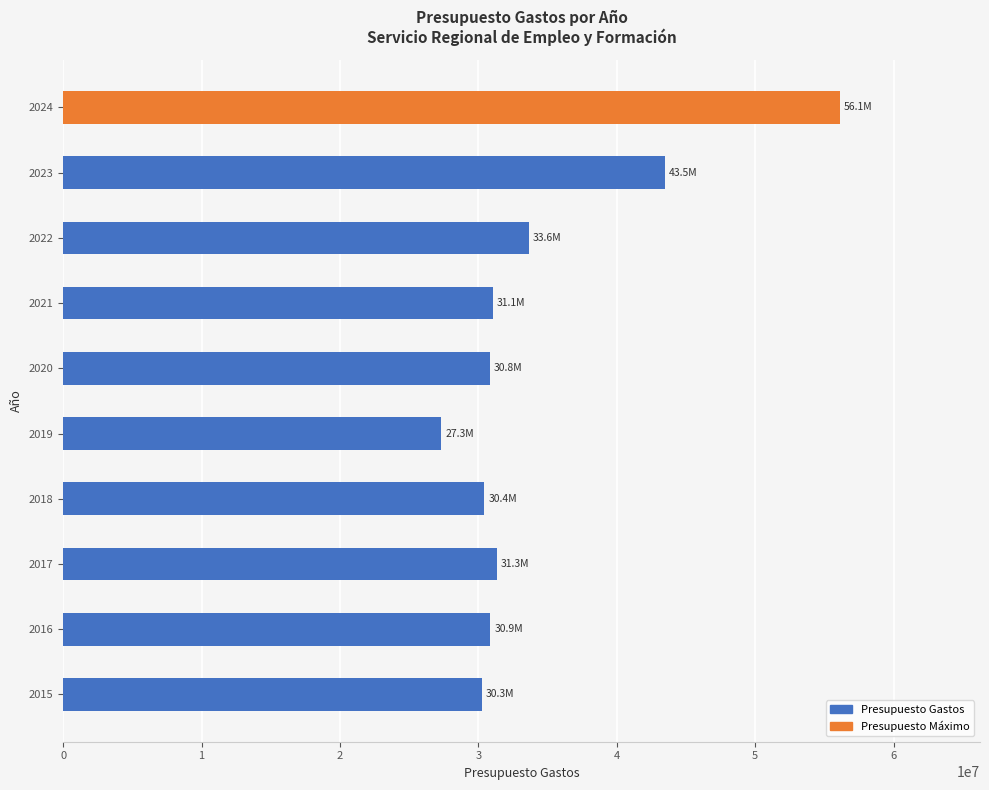

What is the difference between the maximum and minimum values?

28812861